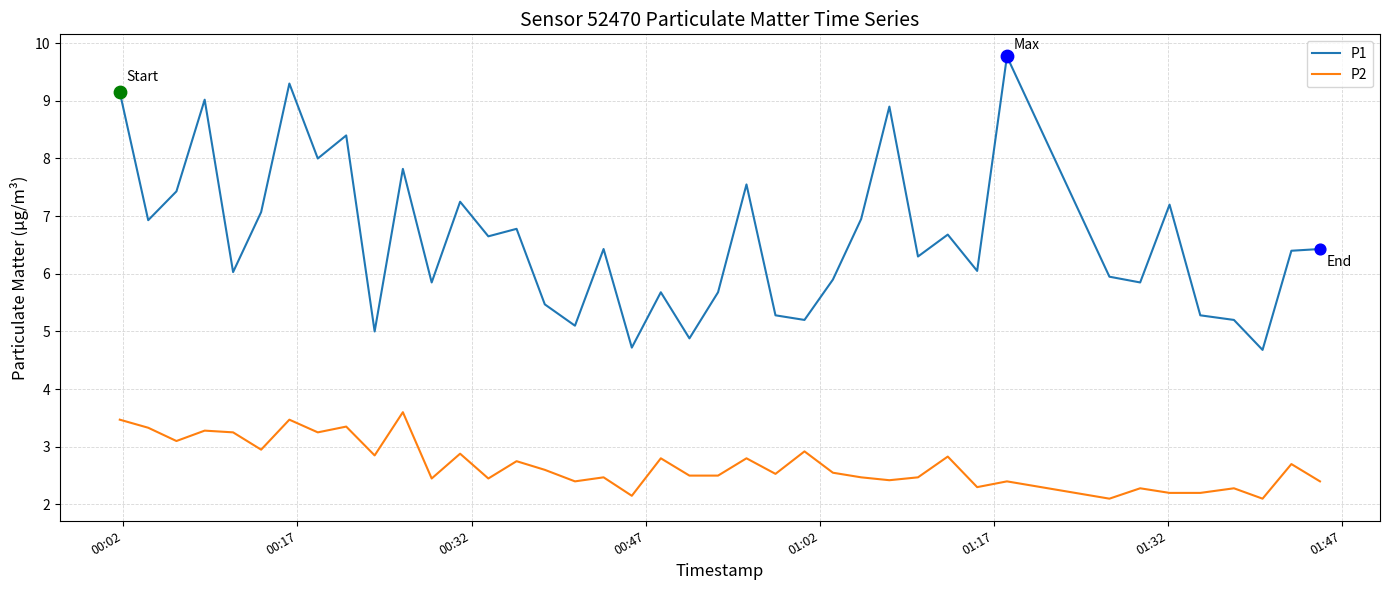

Which series has the largest range (max minus min)?

P1